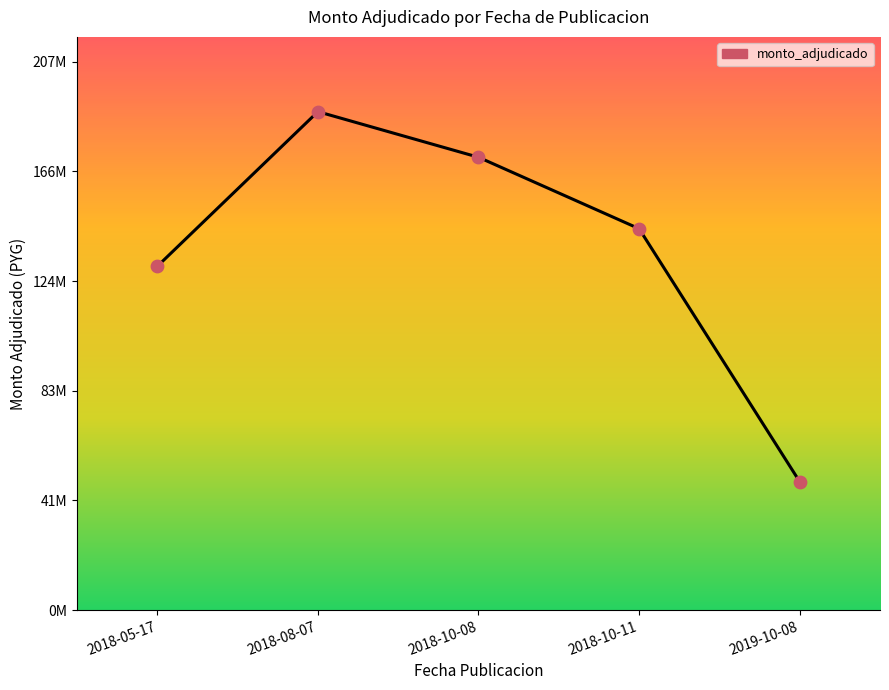

What is the change in value from 2018-05-17 to 2018-10-08?

+41291560